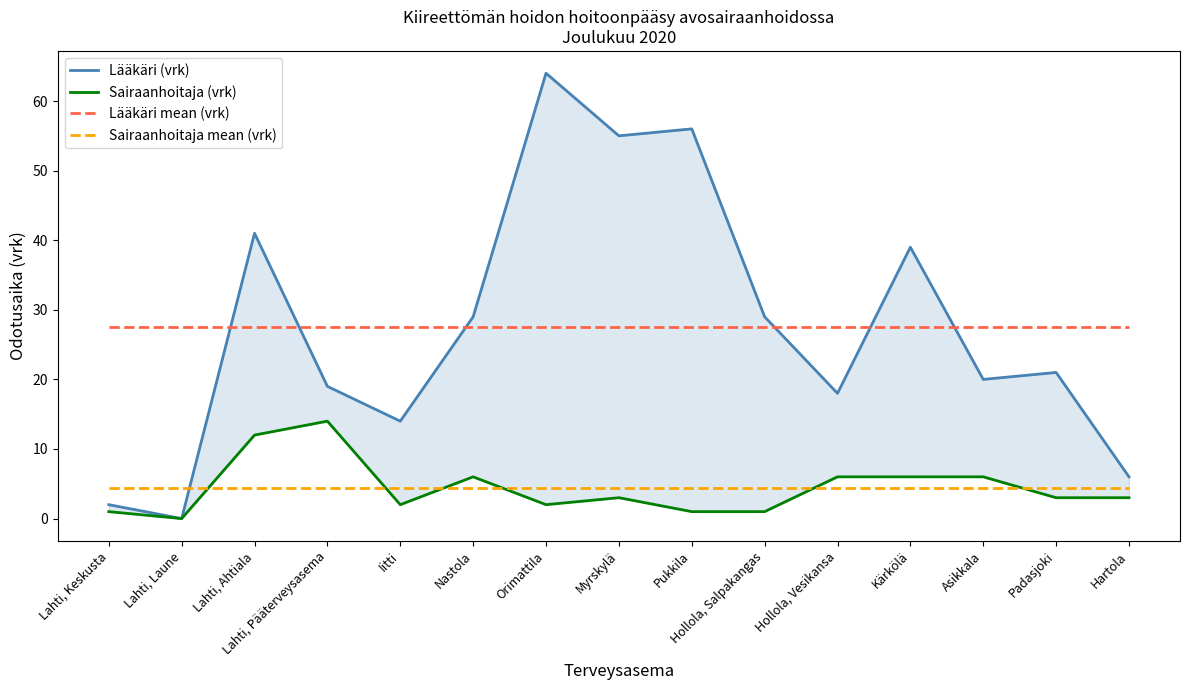

What is the label of the 12th point from the left?

Kärkölä